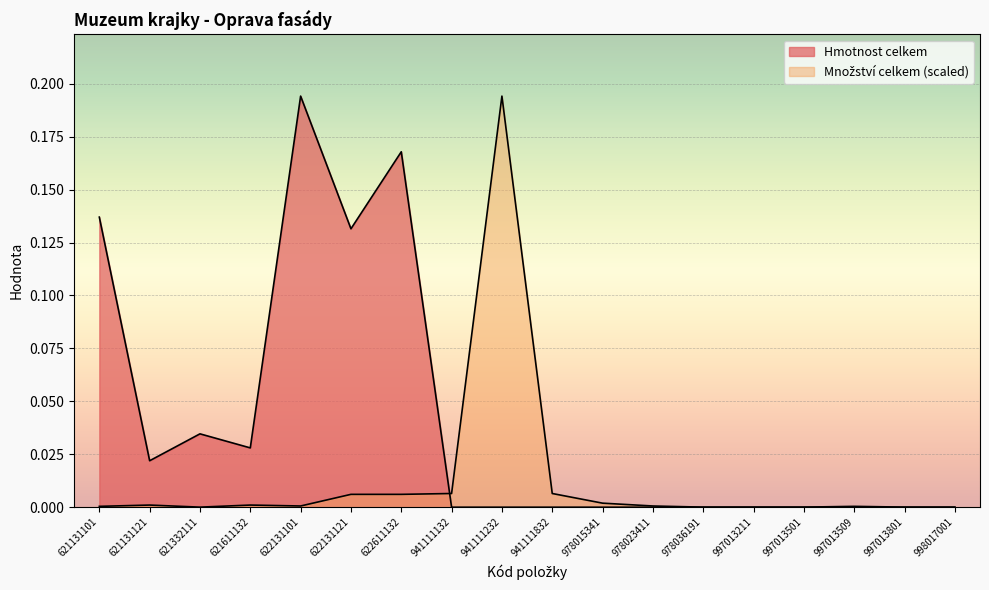

True or false: Množství celkem has more than 1 interior local peaks.

True